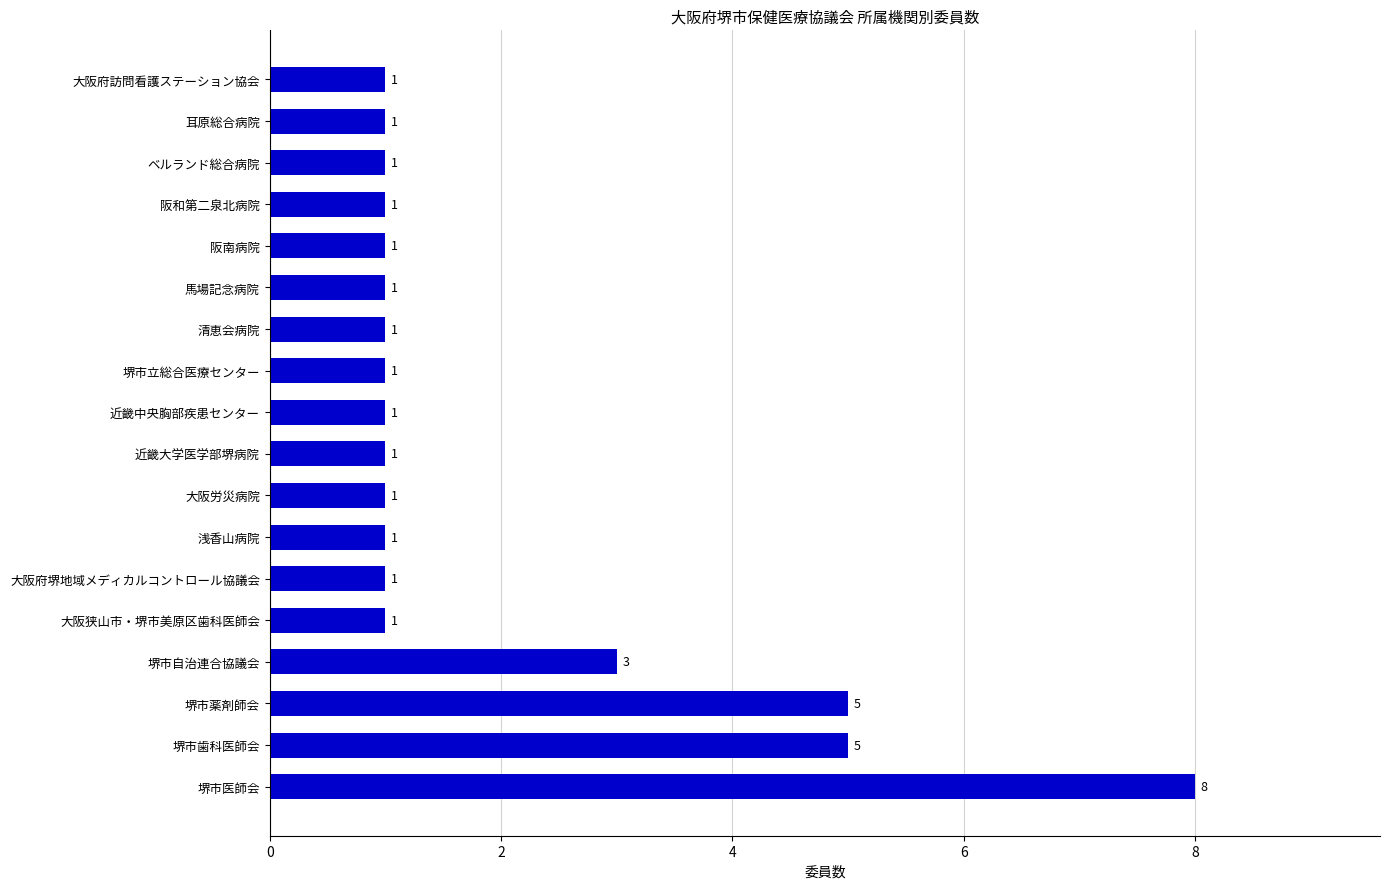

Reading bottom to top, transcribe all the data shown in this chart.

堺市医師会=8	堺市歯科医師会=5	堺市薬剤師会=5	堺市自治連合協議会=3	大阪狭山市・堺市美原区歯科医師会=1	大阪府堺地域メディカルコントロール協議会=1	浅香山病院=1	大阪労災病院=1	近畿大学医学部堺病院=1	近畿中央胸部疾患センター=1	堺市立総合医療センター=1	清恵会病院=1	馬場記念病院=1	阪南病院=1	阪和第二泉北病院=1	ベルランド総合病院=1	耳原総合病院=1	大阪府訪問看護ステーション協会=1